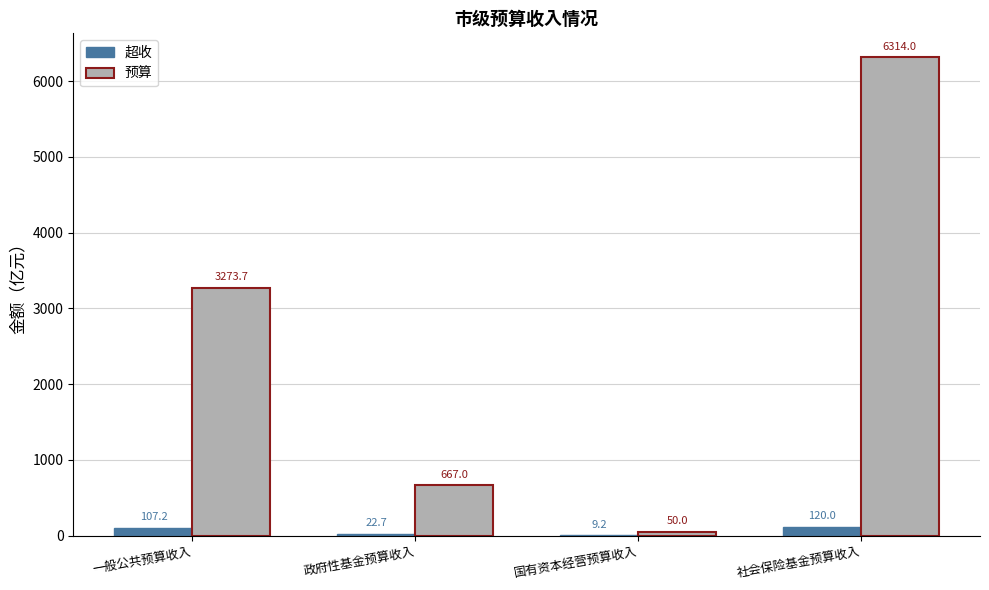

Reading left to right, list all the values displayed in this chart.

超收: 一般公共预算收入=107.2	政府性基金预算收入=22.7	国有资本经营预算收入=9.2	社会保险基金预算收入=120.0
预算: 一般公共预算收入=3273.7	政府性基金预算收入=667.0	国有资本经营预算收入=50.0	社会保险基金预算收入=6314.0